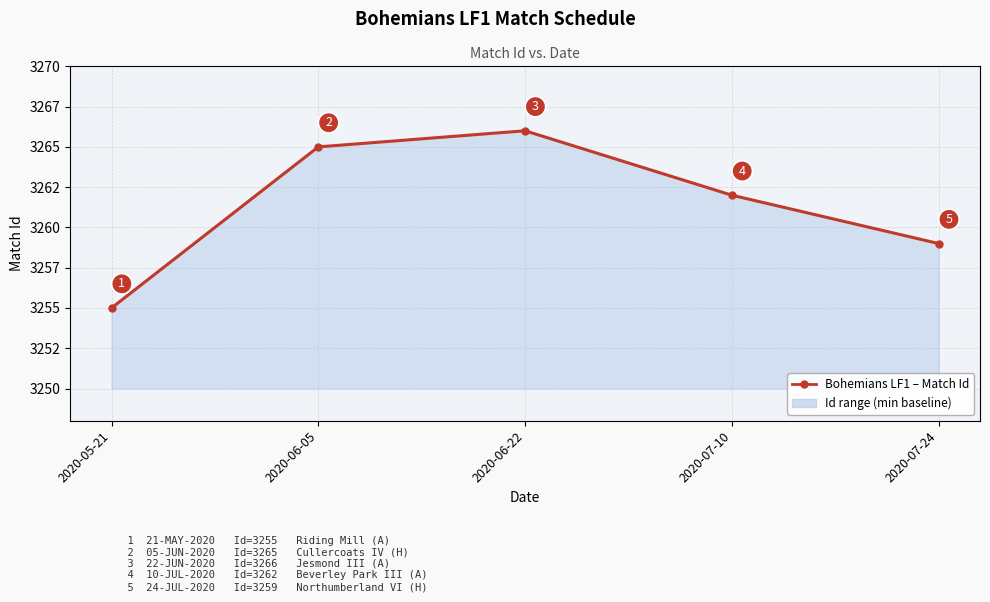

At which category does the chart reach its minimum across all series?

2020-05-21